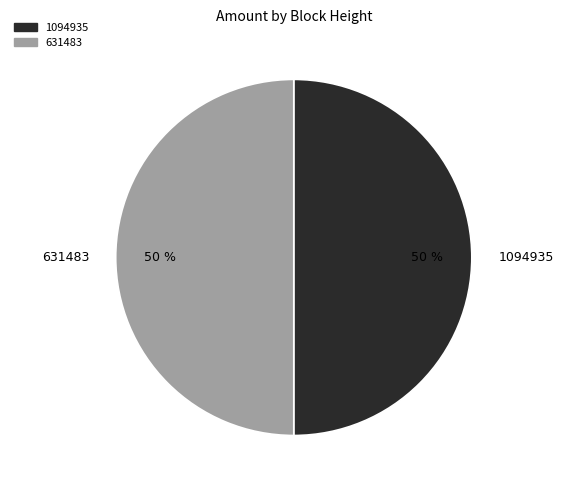

Approximately how many times larger is the value at 1094935 compared to 631483?

1.0